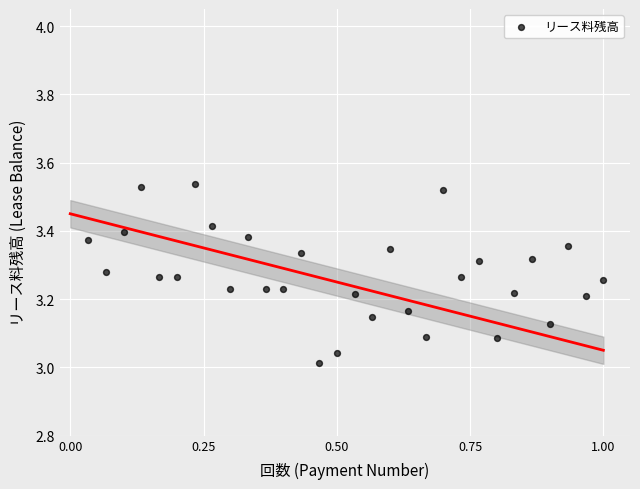

What is the range of X values (max minus min)?

1.0